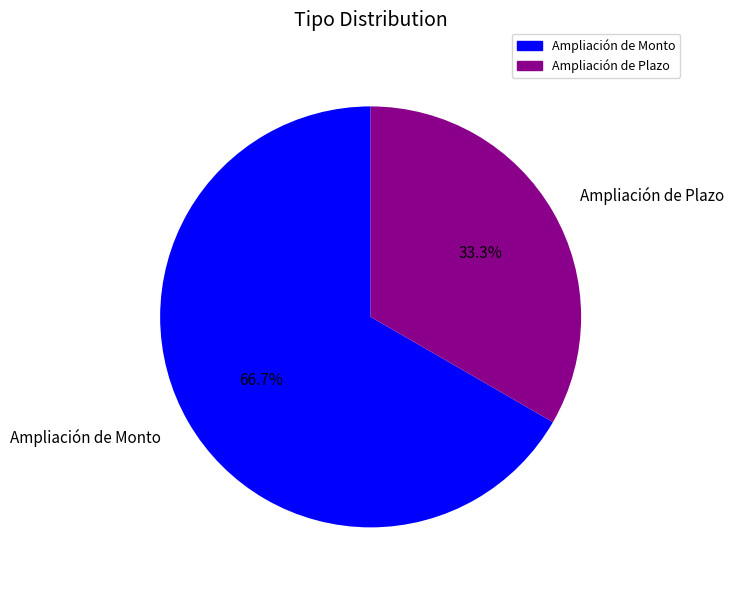

Rank the categories by value from lowest to highest.

Ampliación de Plazo, Ampliación de Monto